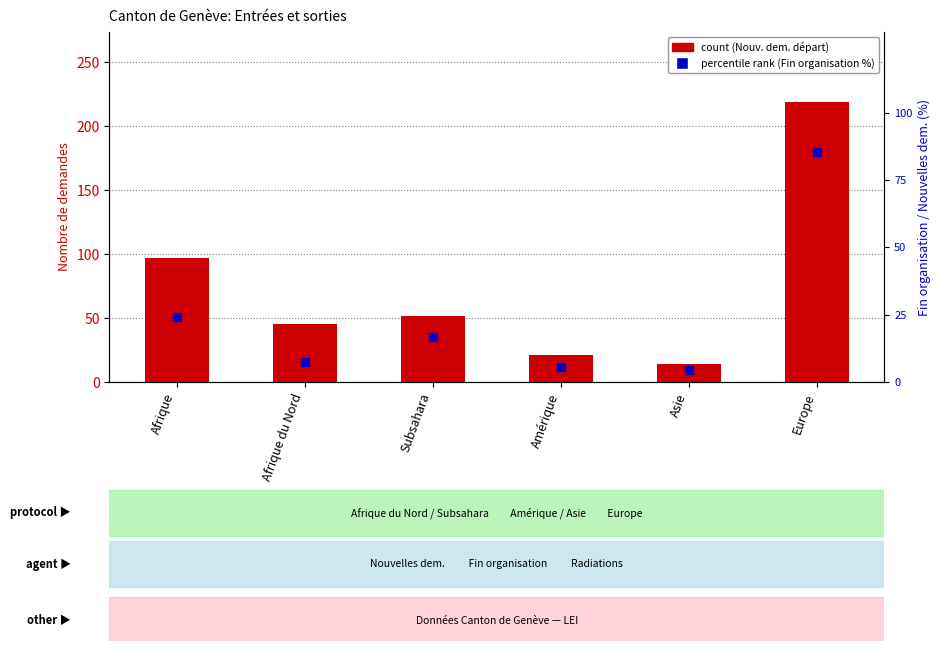

Is the value of count at Afrique du Nord greater than the value of percentile rank within the sample at Afrique?

Yes